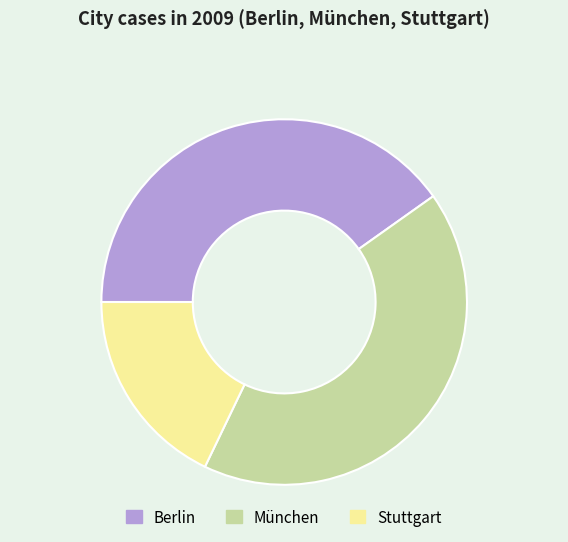

Does any single category account for the majority?

No